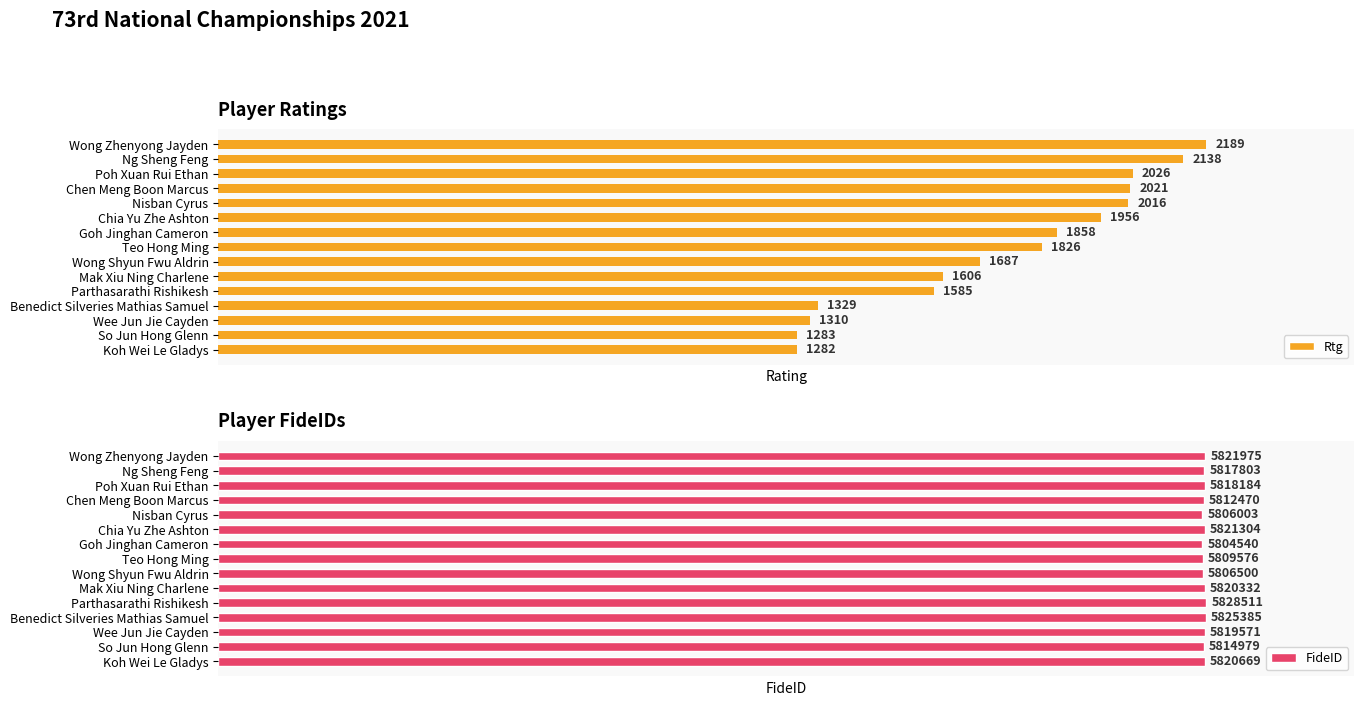

At which label is Rtg closest to 1735?

Wong Shyun Fwu Aldrin